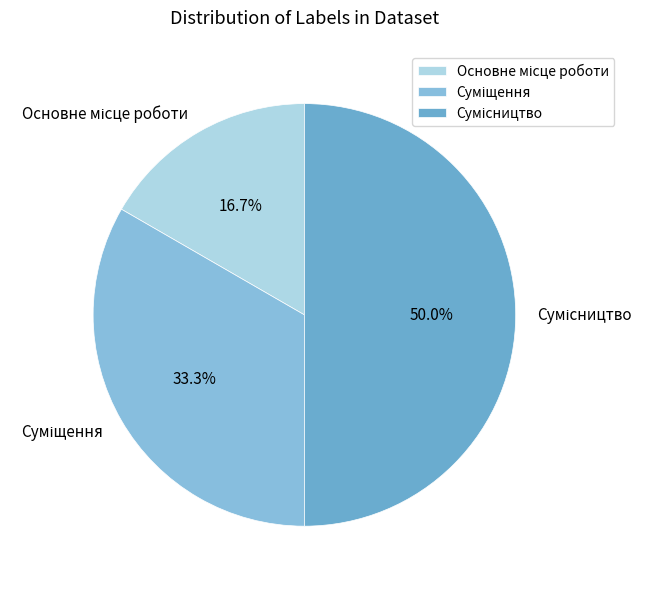

To the nearest percent, what percentage of the pie is Основне місце роботи?

17%